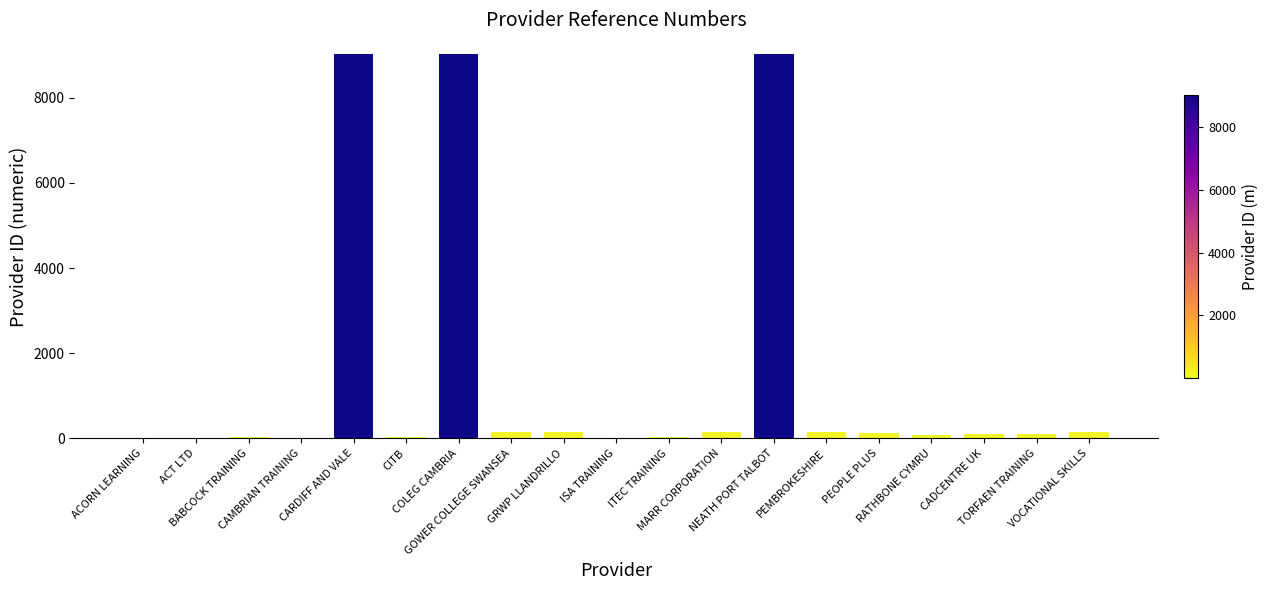

What value does the data have at CADCENTRE UK, to the nearest 10?

110